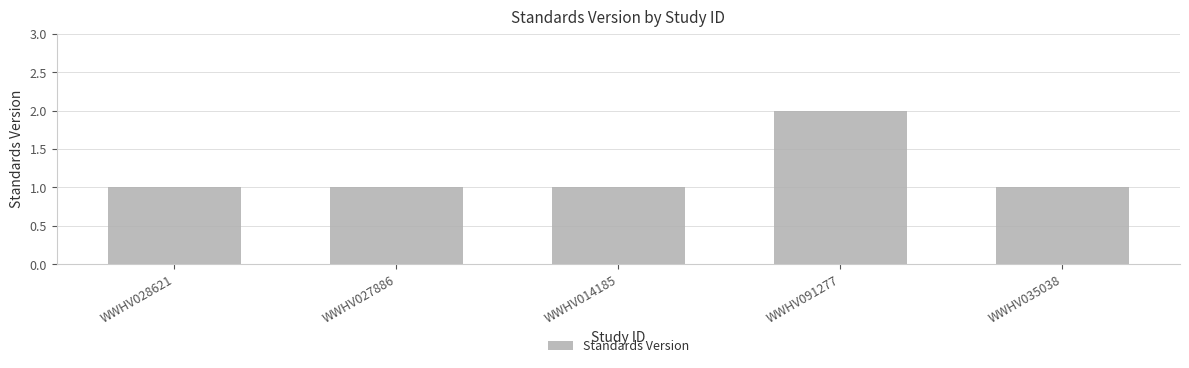

Between WWHV091277 and WWHV027886, which is larger?

WWHV091277